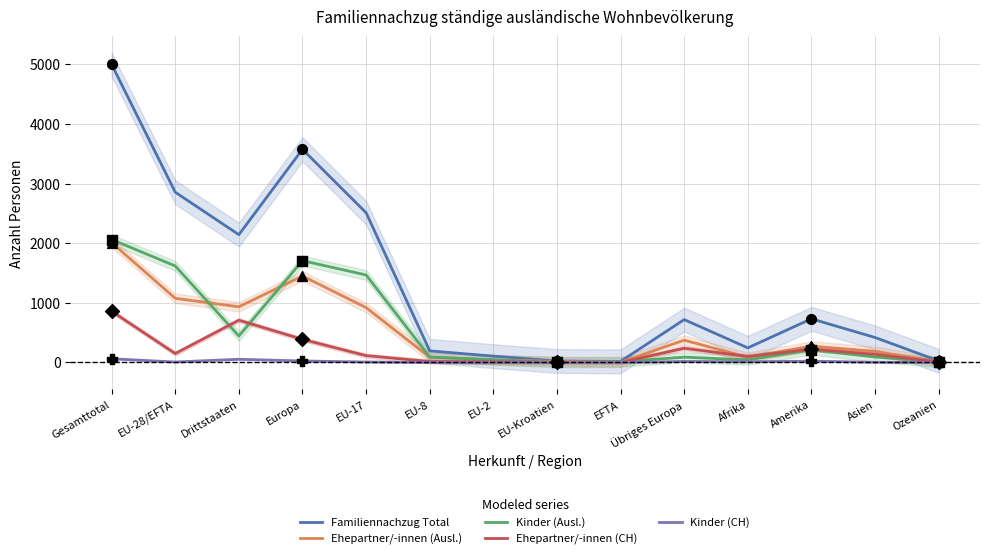

Is the value of Familiennachzug Total at Übriges Europa greater than the value of Ehepartner/-innen (CH) at EU-28/EFTA?

Yes